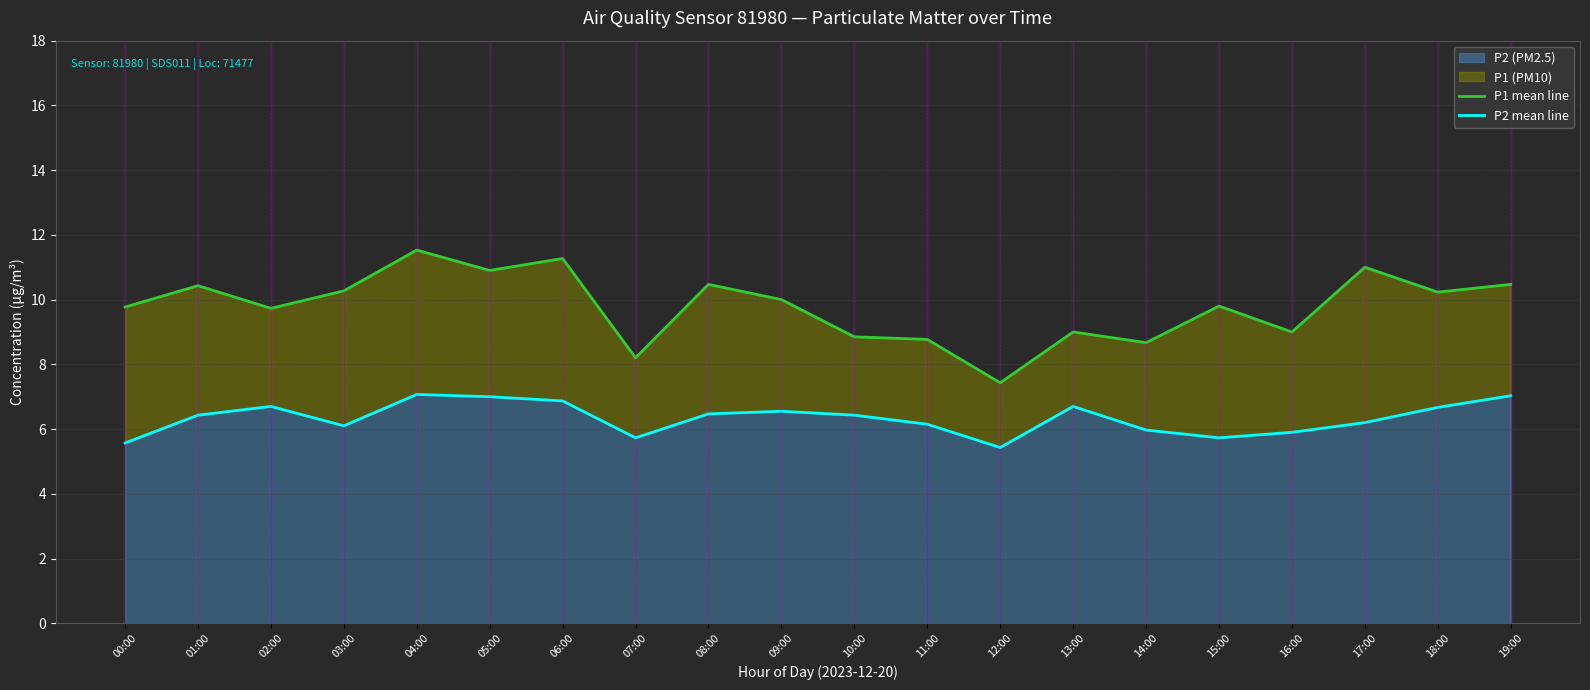

Reading left to right, extract all data points from this chart.

P1 mean line: 00:00=9.8	01:00=10.4	02:00=9.7	03:00=10.3	04:00=11.5	05:00=10.9	06:00=11.3	07:00=8.2	08:00=10.5	09:00=10.0	10:00=8.8	11:00=8.8	12:00=7.4	13:00=9.0	14:00=8.7	15:00=9.8	16:00=9.0	17:00=11.0	18:00=10.2	19:00=10.5
P2 mean line: 00:00=5.6	01:00=6.4	02:00=6.7	03:00=6.1	04:00=7.1	05:00=7.0	06:00=6.9	07:00=5.7	08:00=6.5	09:00=6.5	10:00=6.4	11:00=6.2	12:00=5.4	13:00=6.7	14:00=6.0	15:00=5.7	16:00=5.9	17:00=6.2	18:00=6.7	19:00=7.0